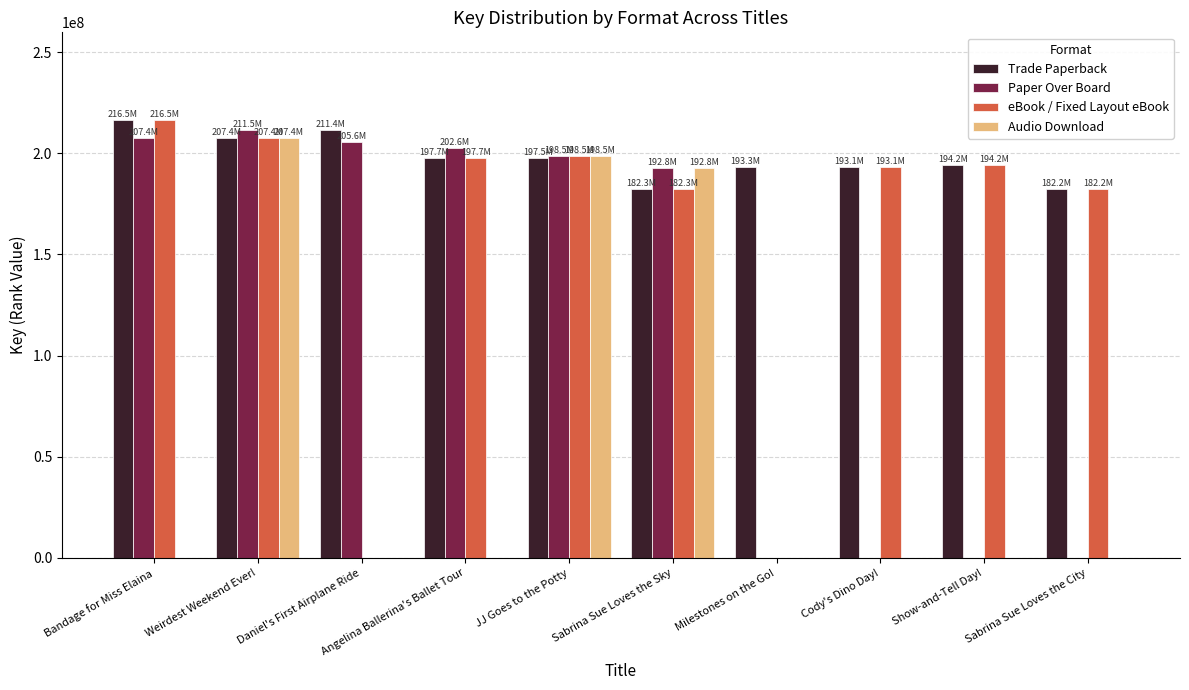

What is the difference between the eBook / Fixed Layout eBook values at Angelina Ballerina's Ballet Tour and JJ Goes to the Potty?

828565